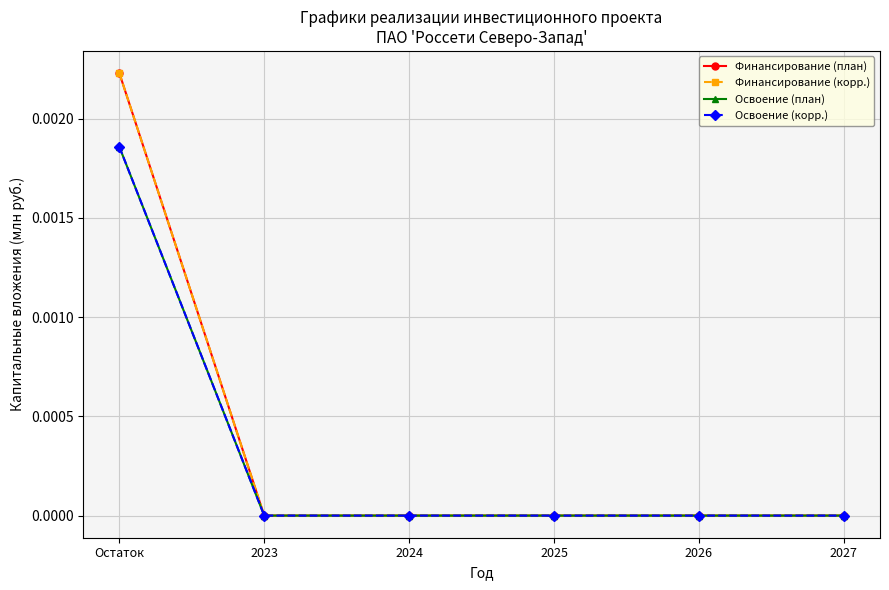

Which series has the widest spread of values?

Финансирование (план)